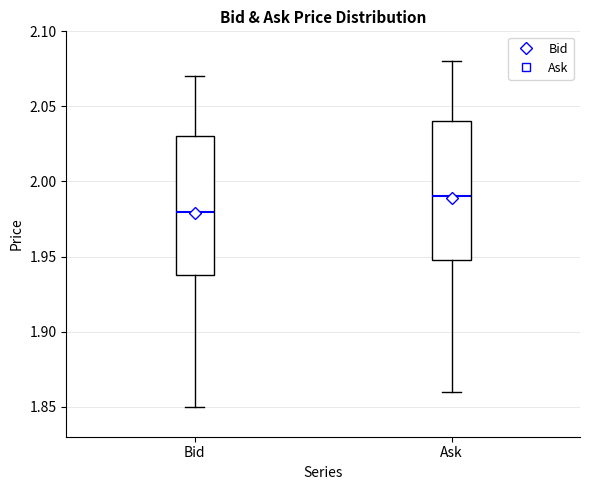

Where does the lower whisker of the box for Ask end on the y-axis? The values are not printed on the chart, so give them approximately, as read against the axis.

1.86